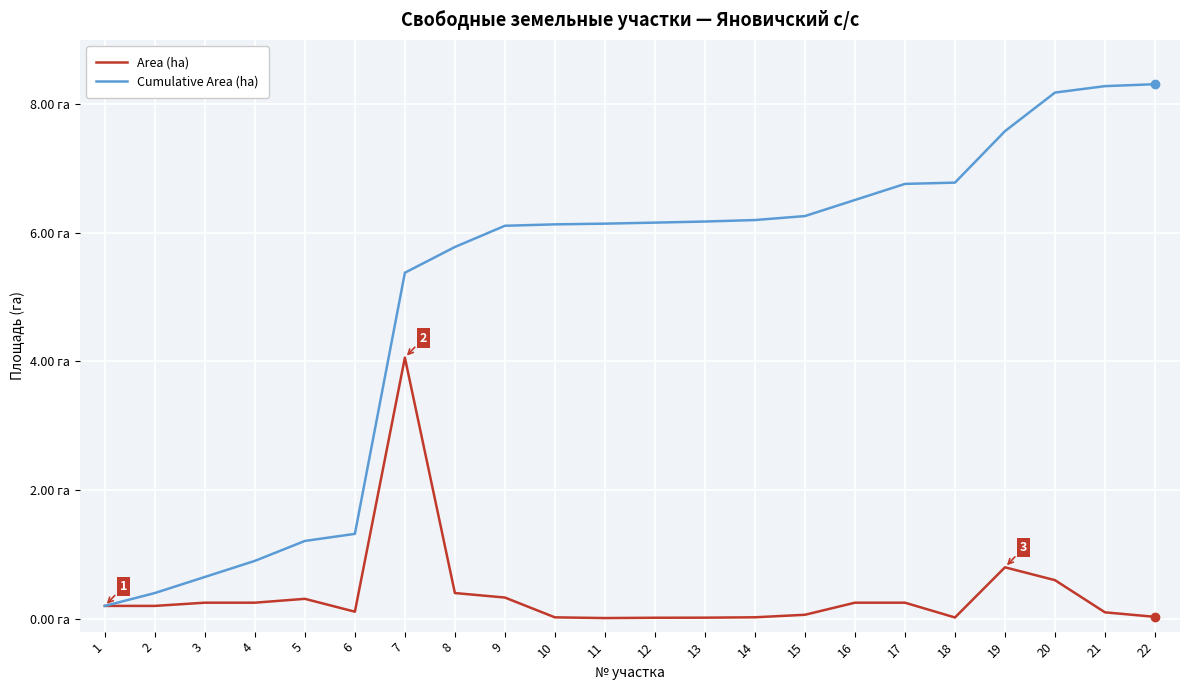

What are all the series names shown in the legend?

Area (ha), Cumulative Area (ha)